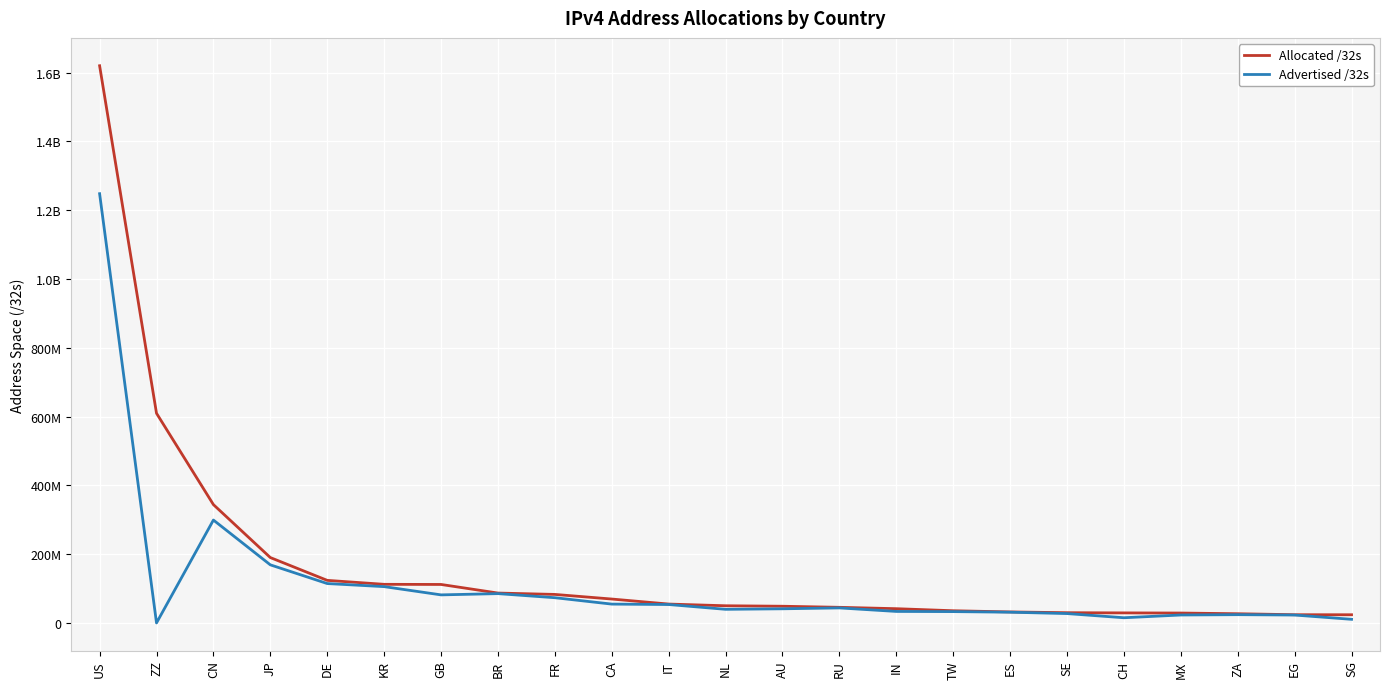

Does the chart have visible grid lines?

Yes